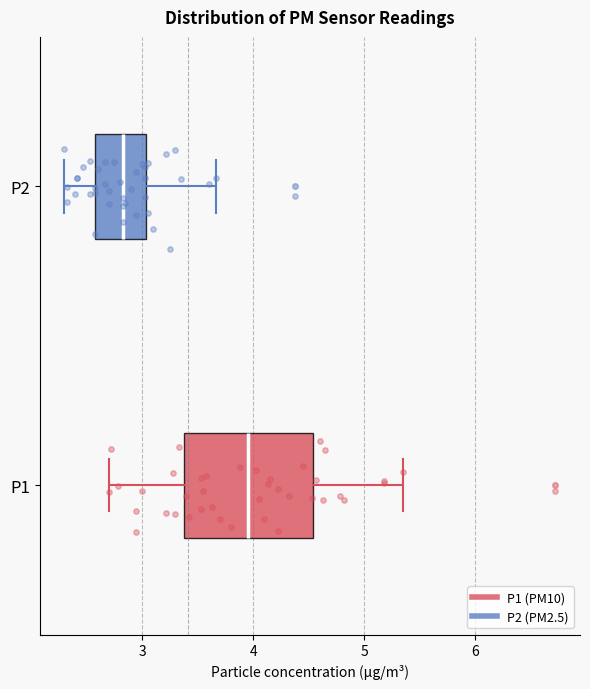

Which box is the widest, from its left edge to its right edge?

P1